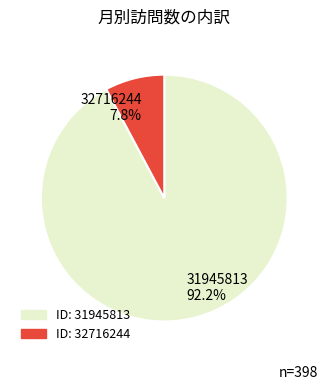

What percentage do 31945813 and 32716244 together represent?

100.0%